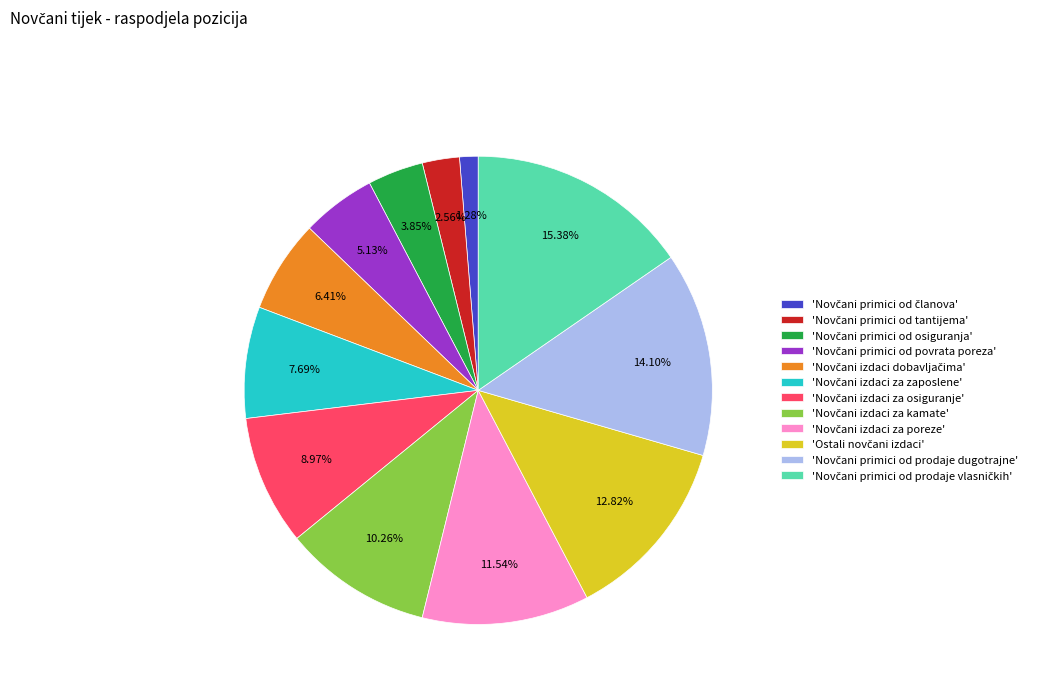

Is there a majority slice in this chart?

No